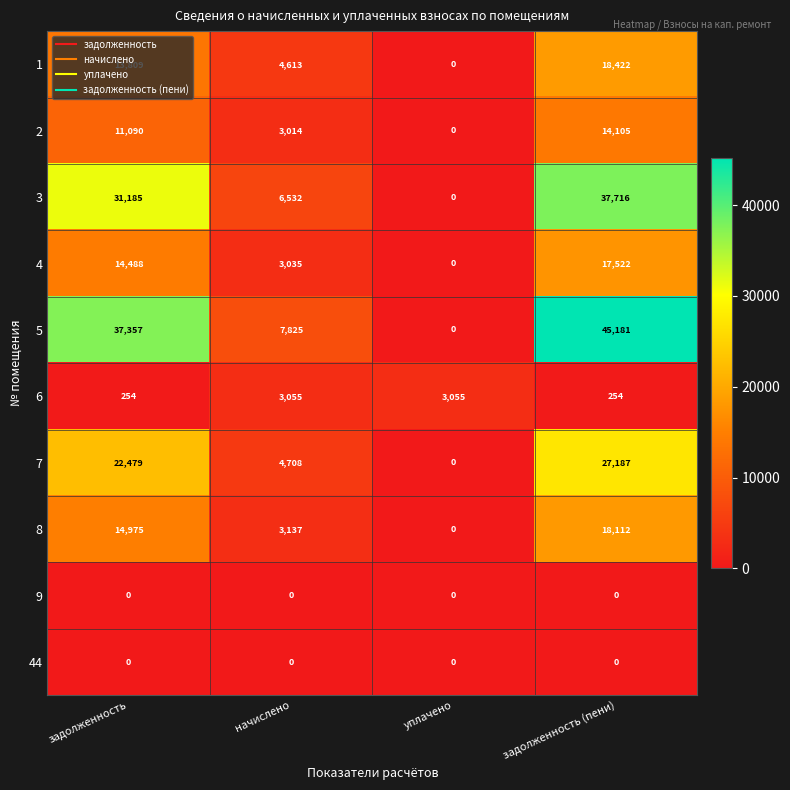

Rank the categories by 2 value from highest to lowest.

задолженность (пени), задолженность, начислено, уплачено